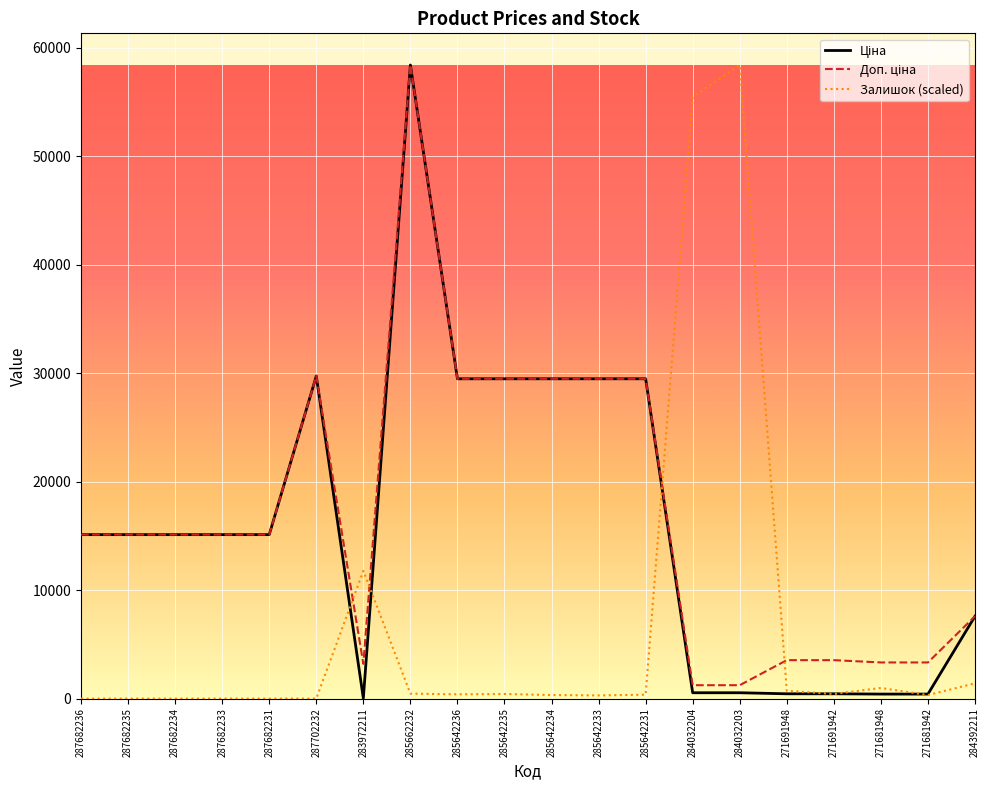

The Залишок (scaled) series shows 31475.2 at 287682235. True or false?

False